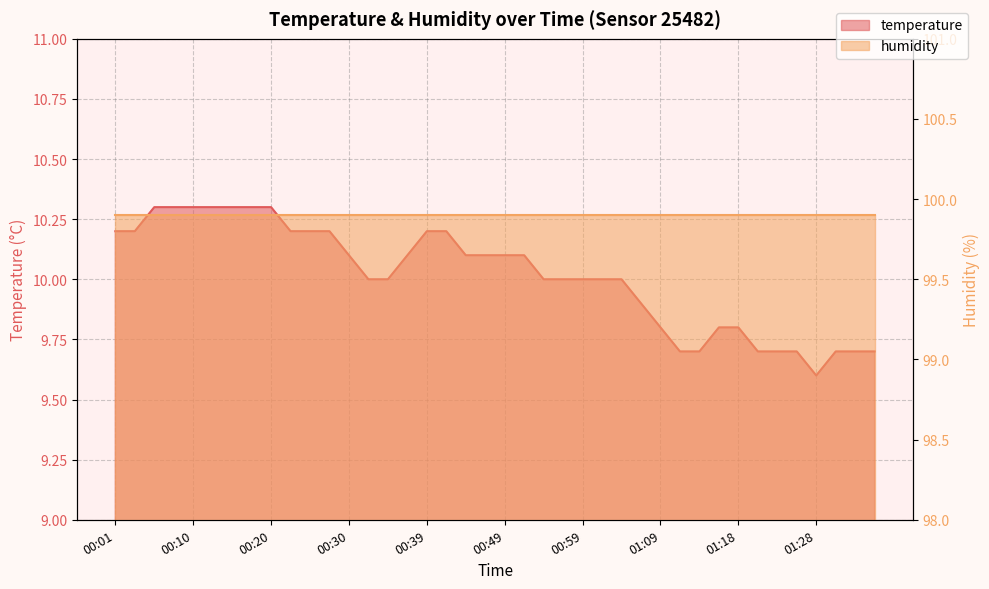

What is the change in value from 00:42 to 01:31?

-0.5